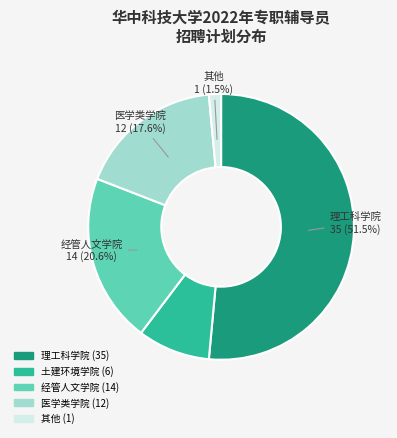

Is there a majority slice in this chart?

Yes